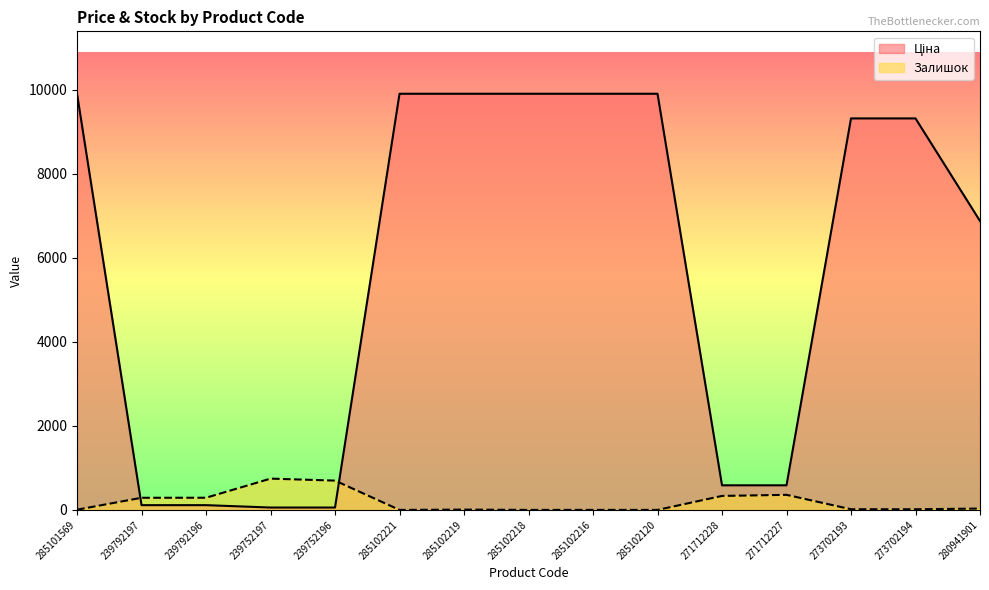

What is the difference between the second highest and second lowest values in the Залишок series?

698.0